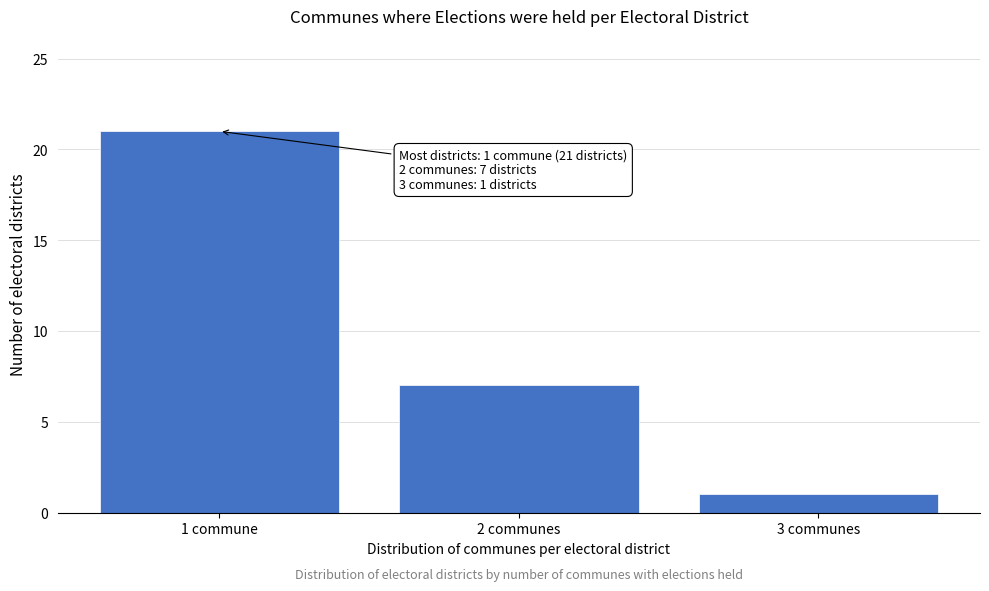

Reading right to left, what are all the values shown in this chart?

1	7	21